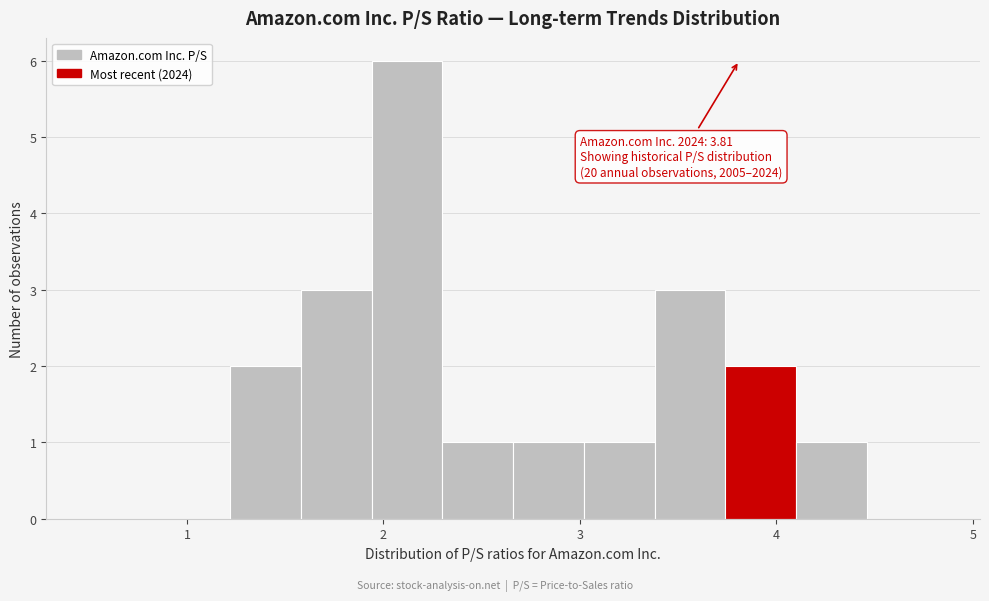

Read against the x-axis, roughly where is the centre of the tallest bar?

2.1